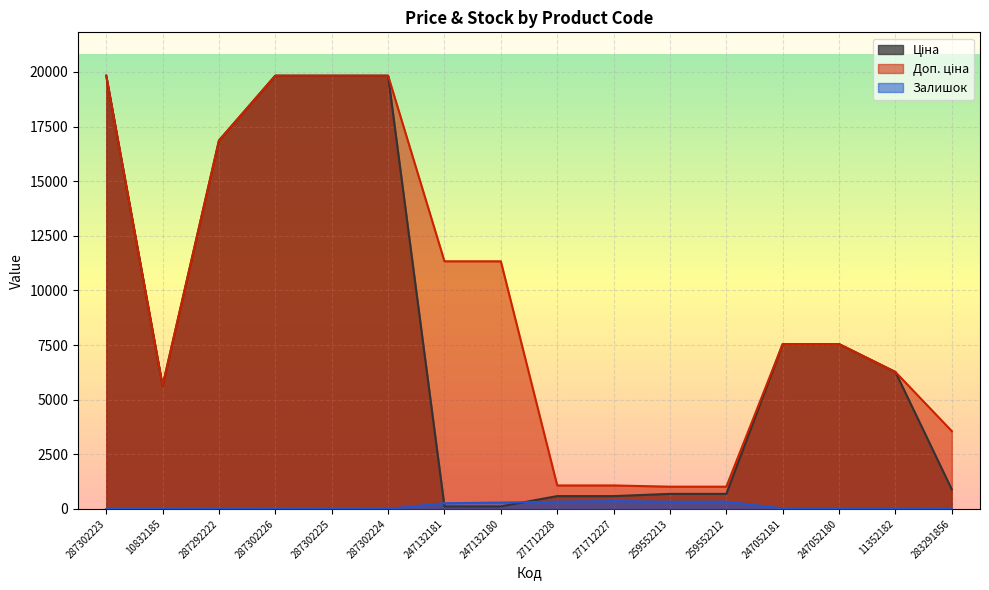

List the labels in order of Залишок value, largest first.

271712227, 271712228, 259552212, 259552213, 247132180, 247132181, 11352182, 247052180, 247052181, 283291856, 287302225, 287292222, 287302224, 287302223, 10832185, 287302226